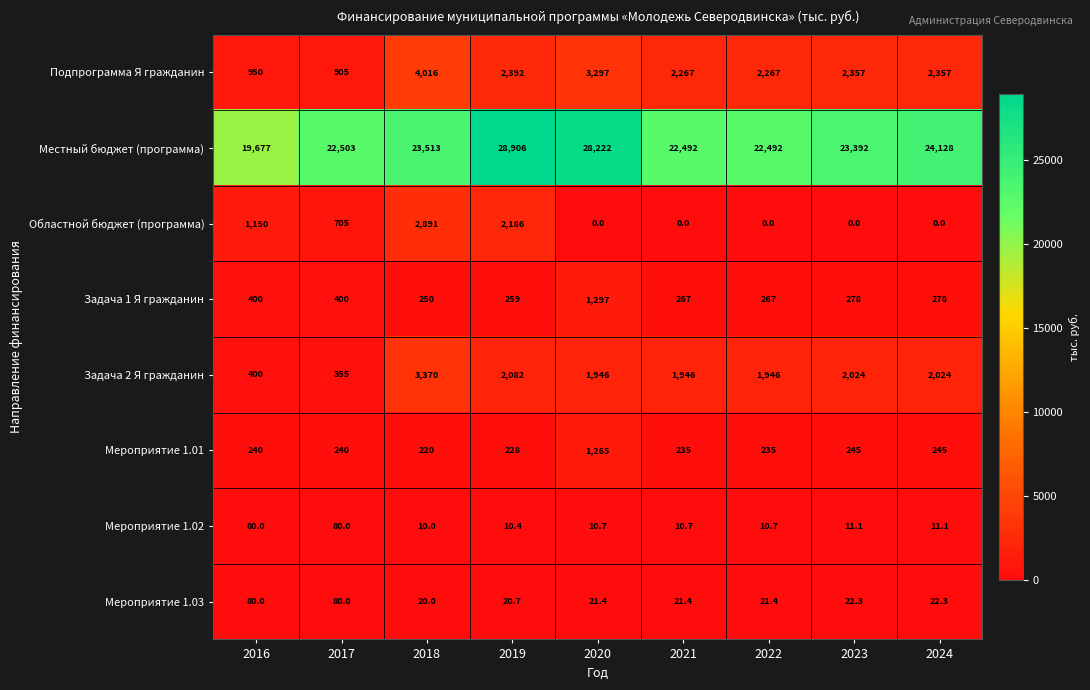

The Местный бюджет (программа) series shows 5780.8 at 2016. True or false?

False